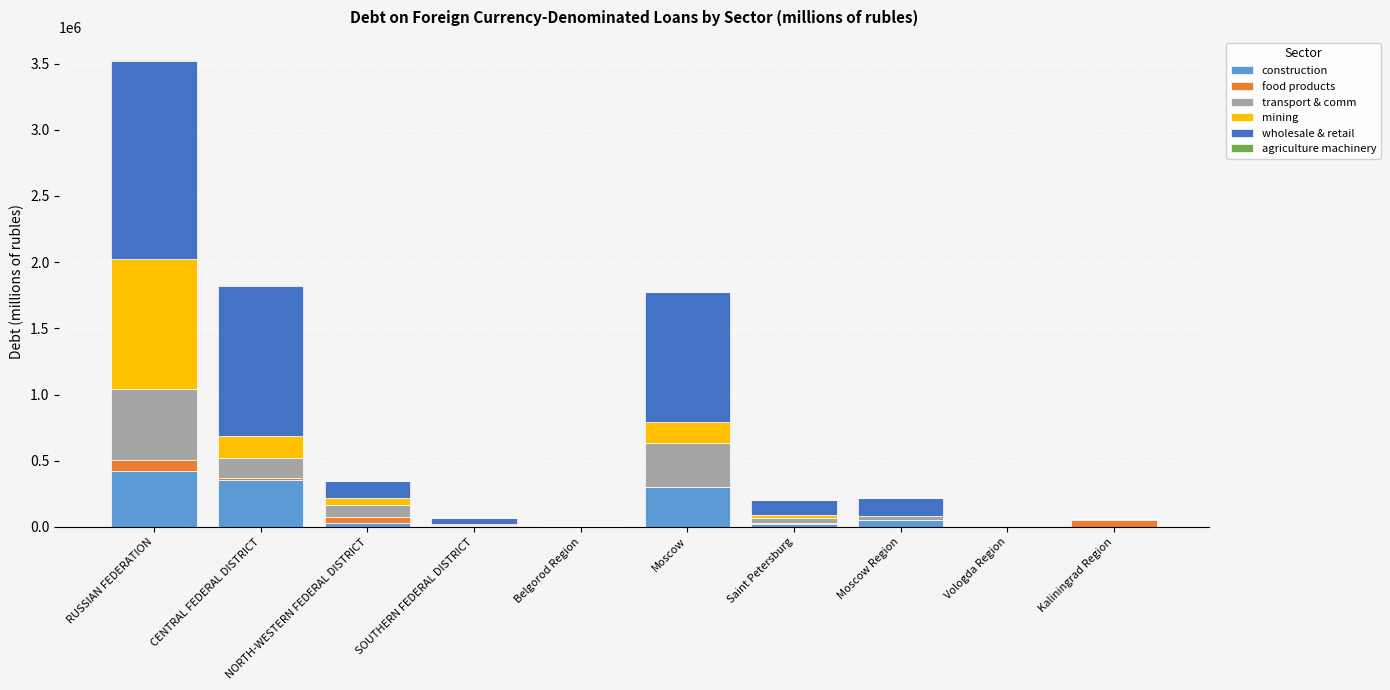

At which category is the sum across all series the highest?

RUSSIAN FEDERATION